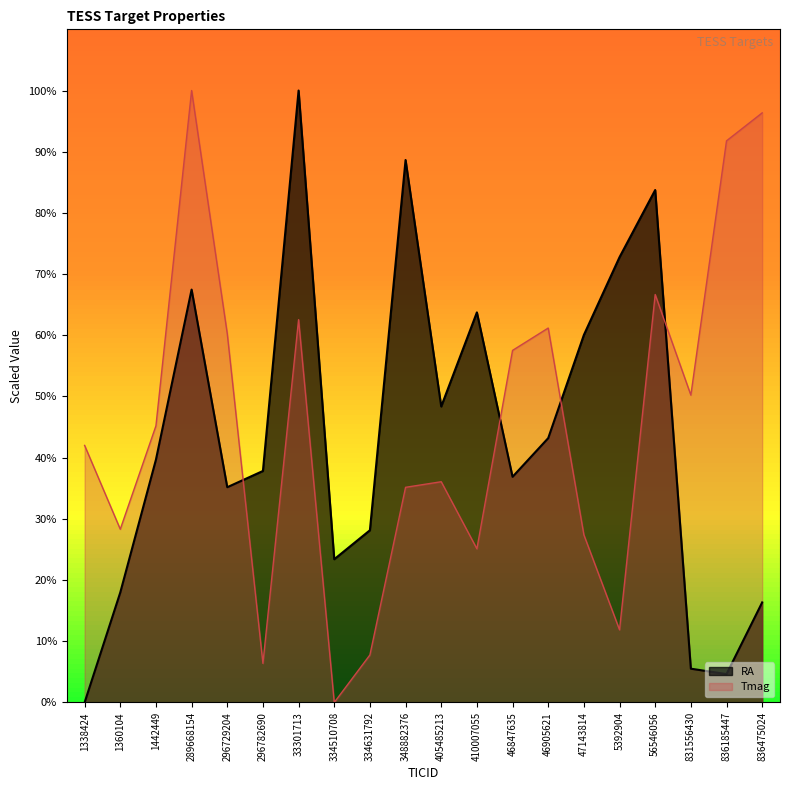

Reading right to left, extract all data points from this chart.

RA: 16.4	4.6	5.5	83.7	72.8	60.1	43.2	36.9	63.7	48.4	88.6	28.1	23.4	100.0	37.8	35.2	67.5	39.7	18.0	0.0
Tmag: 96.3	91.8	50.2	66.7	11.9	27.4	61.2	57.5	25.1	36.1	35.2	7.8	0.0	62.6	6.4	60.3	100.0	45.2	28.3	42.0